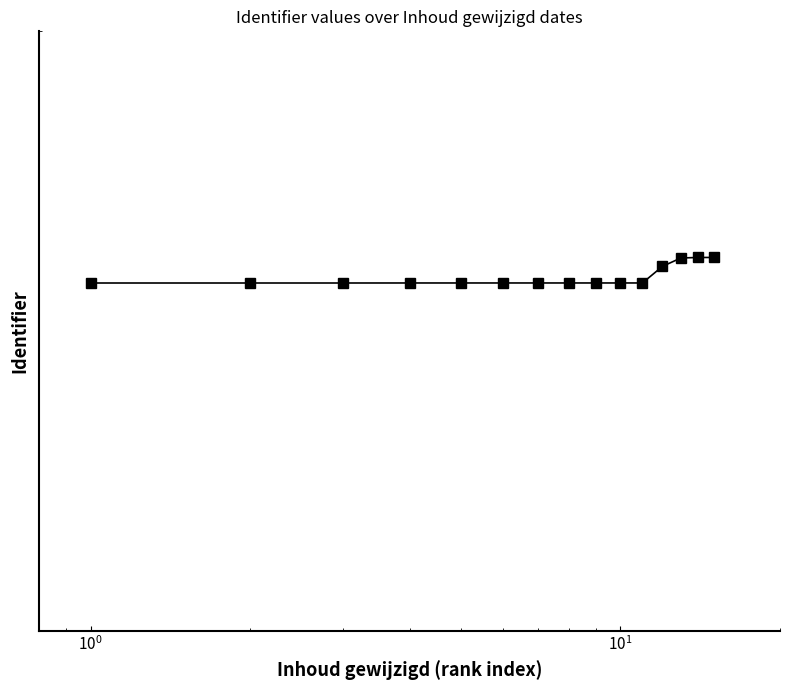

Is it true that the value at 11 is 1938147?

False